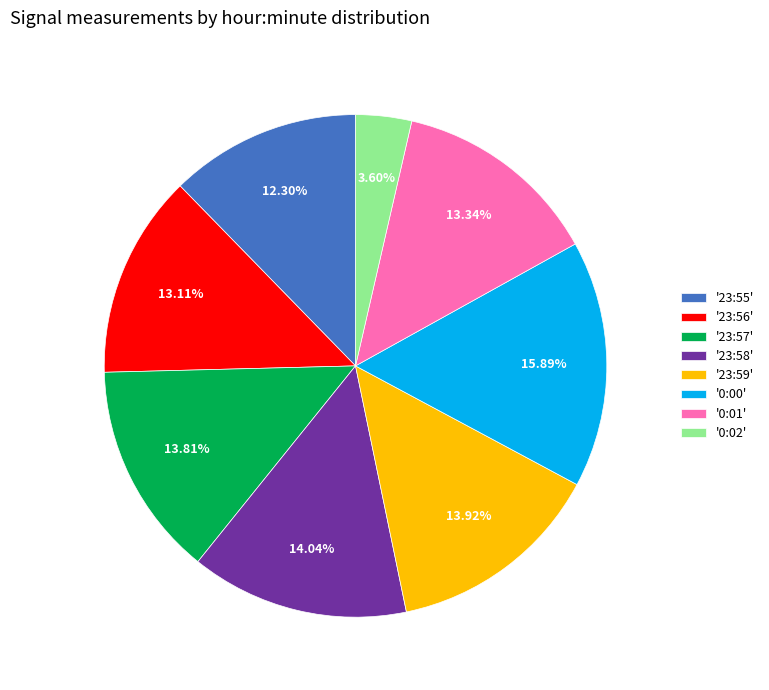

How many slices are in this pie chart?

8